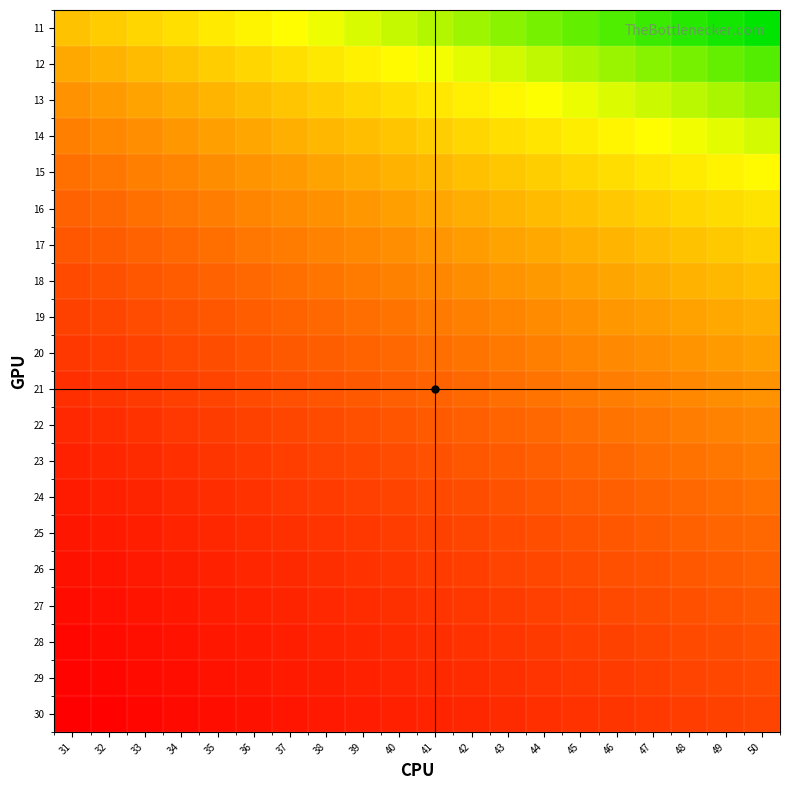

Reading left to right, what are all the values shown in this chart?

11: 31=2.8	32=2.9	33=3.0	34=3.1	35=3.2	36=3.3	37=3.4	38=3.5	39=3.5	40=3.6	41=3.7	42=3.8	43=3.9	44=4.0	45=4.1	46=4.2	47=4.3	48=4.4	49=4.5	50=4.5
12: 31=2.6	32=2.7	33=2.8	34=2.8	35=2.9	36=3.0	37=3.1	38=3.2	39=3.2	40=3.3	41=3.4	42=3.5	43=3.6	44=3.7	45=3.8	46=3.8	47=3.9	48=4.0	49=4.1	50=4.2
13: 31=2.4	32=2.5	33=2.5	34=2.6	35=2.7	36=2.8	37=2.8	38=2.9	39=3.0	40=3.1	41=3.2	42=3.2	43=3.3	44=3.4	45=3.5	46=3.5	47=3.6	48=3.7	49=3.8	50=3.8
14: 31=2.2	32=2.3	33=2.4	34=2.4	35=2.5	36=2.6	37=2.6	38=2.7	39=2.8	40=2.9	41=2.9	42=3.0	43=3.1	44=3.1	45=3.2	46=3.3	47=3.4	48=3.4	49=3.5	50=3.6
15: 31=2.1	32=2.1	33=2.2	34=2.3	35=2.3	36=2.4	37=2.5	38=2.5	39=2.6	40=2.7	41=2.7	42=2.8	43=2.9	44=2.9	45=3.0	46=3.1	47=3.1	48=3.2	49=3.3	50=3.3
16: 31=1.9	32=2.0	33=2.1	34=2.1	35=2.2	36=2.2	37=2.3	38=2.4	39=2.4	40=2.5	41=2.6	42=2.6	43=2.7	44=2.8	45=2.8	46=2.9	47=2.9	48=3.0	49=3.1	50=3.1
17: 31=1.8	32=1.9	33=1.9	34=2.0	35=2.1	36=2.1	37=2.2	38=2.2	39=2.3	40=2.4	41=2.4	42=2.5	43=2.5	44=2.6	45=2.6	46=2.7	47=2.8	48=2.8	49=2.9	50=2.9
18: 31=1.7	32=1.8	33=1.8	34=1.9	35=1.9	36=2.0	37=2.1	38=2.1	39=2.2	40=2.2	41=2.3	42=2.3	43=2.4	44=2.4	45=2.5	46=2.6	47=2.6	48=2.7	49=2.7	50=2.8
19: 31=1.6	32=1.7	33=1.7	34=1.8	35=1.8	36=1.9	37=1.9	38=2.0	39=2.1	40=2.1	41=2.2	42=2.2	43=2.3	44=2.3	45=2.4	46=2.4	47=2.5	48=2.5	49=2.6	50=2.6
20: 31=1.6	32=1.6	33=1.6	34=1.7	35=1.8	36=1.8	37=1.9	38=1.9	39=1.9	40=2.0	41=2.0	42=2.1	43=2.1	44=2.2	45=2.2	46=2.3	47=2.4	48=2.4	49=2.5	50=2.5
21: 31=1.5	32=1.5	33=1.6	34=1.6	35=1.7	36=1.7	37=1.8	38=1.8	39=1.9	40=1.9	41=2.0	42=2.0	43=2.0	44=2.1	45=2.1	46=2.2	47=2.2	48=2.3	49=2.3	50=2.4
22: 31=1.4	32=1.5	33=1.5	34=1.5	35=1.6	36=1.6	37=1.7	38=1.7	39=1.8	40=1.8	41=1.9	42=1.9	43=2.0	44=2.0	45=2.0	46=2.1	47=2.1	48=2.2	49=2.2	50=2.3
23: 31=1.3	32=1.4	33=1.4	34=1.5	35=1.5	36=1.6	37=1.6	38=1.7	39=1.7	40=1.7	41=1.8	42=1.8	43=1.9	44=1.9	45=2.0	46=2.0	47=2.0	48=2.1	49=2.1	50=2.2
24: 31=1.3	32=1.3	33=1.4	34=1.4	35=1.5	36=1.5	37=1.5	38=1.6	39=1.6	40=1.7	41=1.7	42=1.8	43=1.8	44=1.8	45=1.9	46=1.9	47=2.0	48=2.0	49=2.0	50=2.1
25: 31=1.2	32=1.3	33=1.3	34=1.4	35=1.4	36=1.4	37=1.5	38=1.5	39=1.6	40=1.6	41=1.6	42=1.7	43=1.7	44=1.8	45=1.8	46=1.8	47=1.9	48=1.9	49=2.0	50=2.0
26: 31=1.2	32=1.2	33=1.3	34=1.3	35=1.3	36=1.4	37=1.4	38=1.5	39=1.5	40=1.5	41=1.6	42=1.6	43=1.7	44=1.7	45=1.7	46=1.8	47=1.8	48=1.8	49=1.9	50=1.9
27: 31=1.1	32=1.2	33=1.2	34=1.3	35=1.3	36=1.3	37=1.4	38=1.4	39=1.4	40=1.5	41=1.5	42=1.6	43=1.6	44=1.6	45=1.7	46=1.7	47=1.7	48=1.8	49=1.8	50=1.9
28: 31=1.1	32=1.1	33=1.2	34=1.2	35=1.2	36=1.3	37=1.3	38=1.4	39=1.4	40=1.4	41=1.5	42=1.5	43=1.5	44=1.6	45=1.6	46=1.6	47=1.7	48=1.7	49=1.8	50=1.8
29: 31=1.1	32=1.1	33=1.1	34=1.2	35=1.2	36=1.2	37=1.3	38=1.3	39=1.3	40=1.4	41=1.4	42=1.4	43=1.5	44=1.5	45=1.6	46=1.6	47=1.6	48=1.7	49=1.7	50=1.7
30: 31=1.0	32=1.1	33=1.1	34=1.1	35=1.2	36=1.2	37=1.2	38=1.3	39=1.3	40=1.3	41=1.4	42=1.4	43=1.4	44=1.5	45=1.5	46=1.5	47=1.6	48=1.6	49=1.6	50=1.7